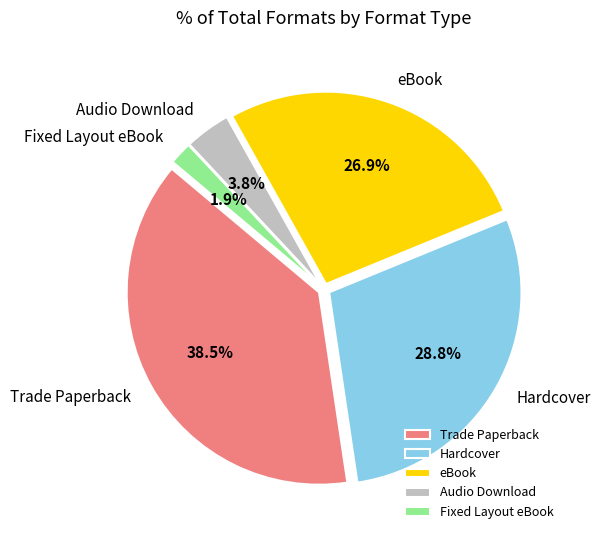

How many slices are in this pie chart?

5